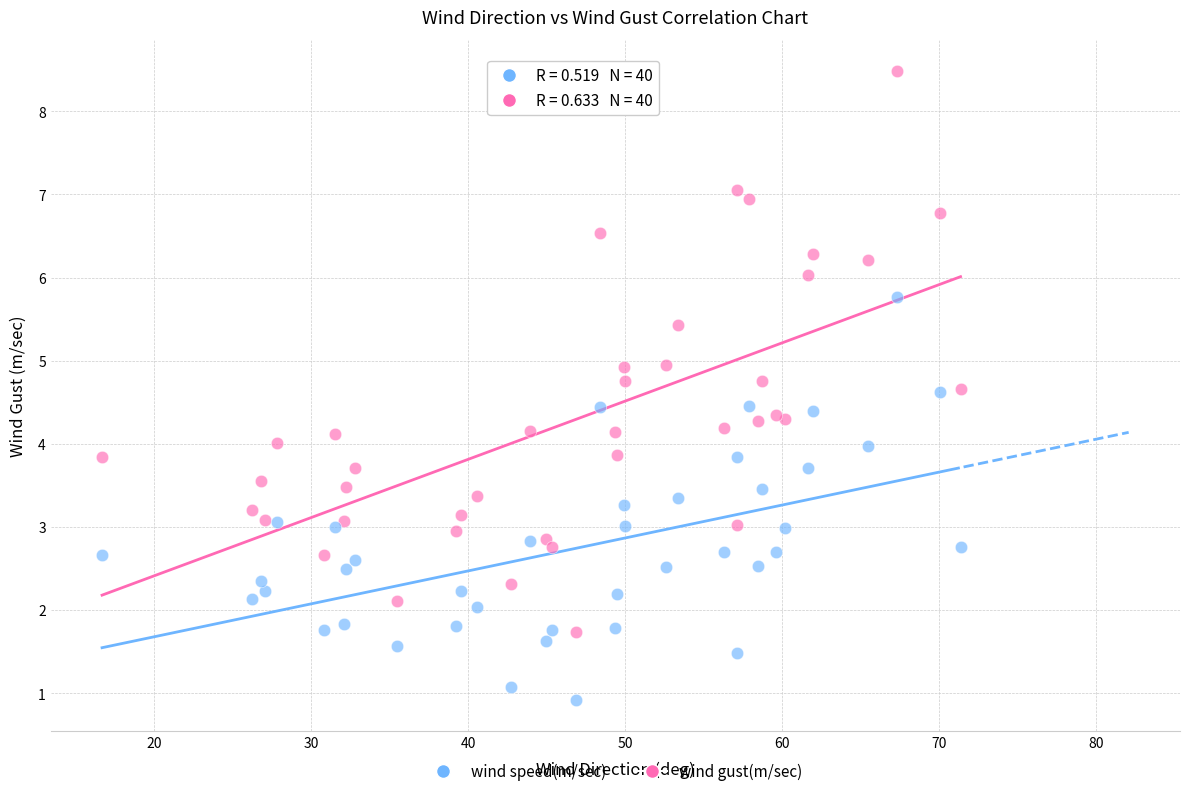

Which series contains the lowest Y value?

wind speed(m/sec)